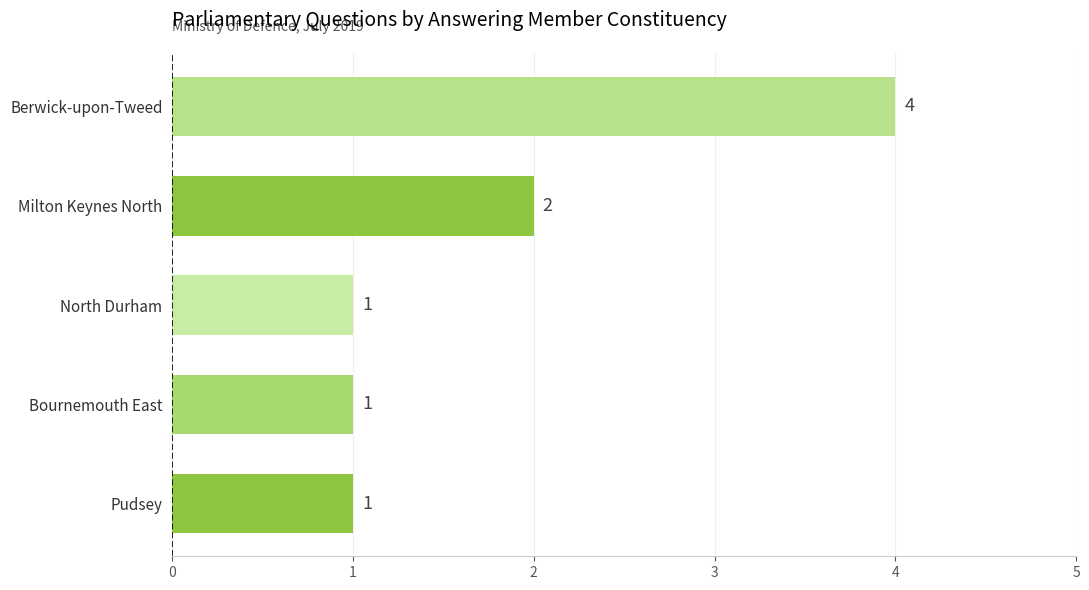

At which category does the chart reach its peak across all series?

Berwick-upon-Tweed